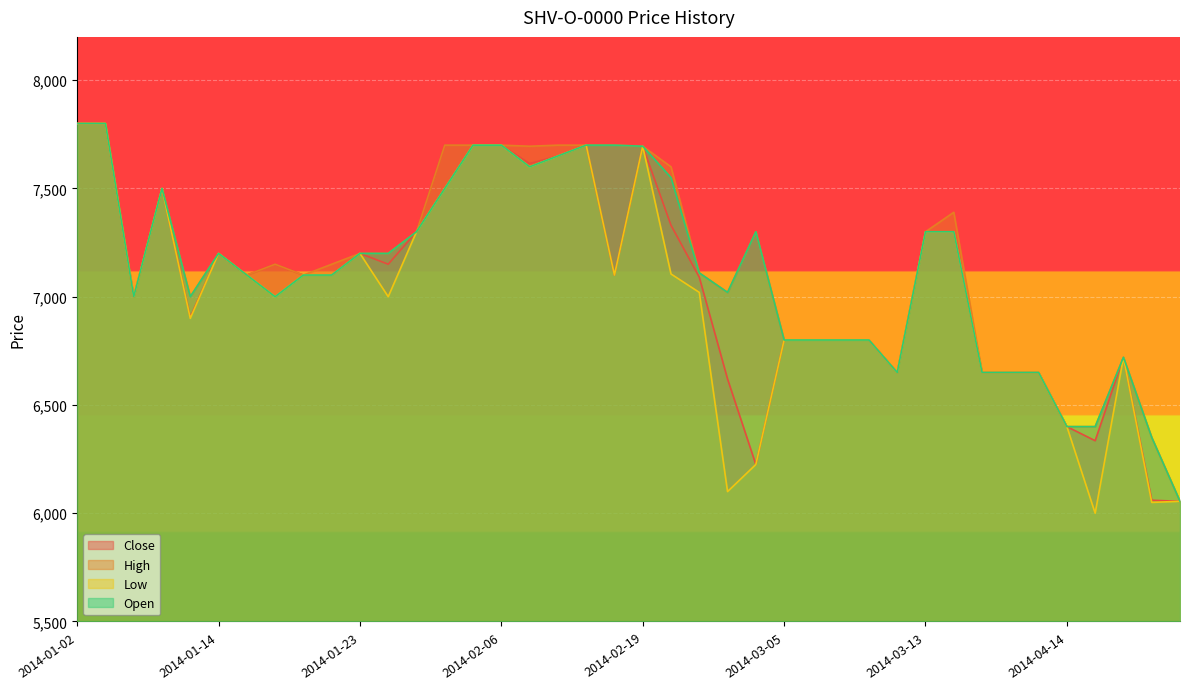

Which series has the largest range (max minus min)?

Low